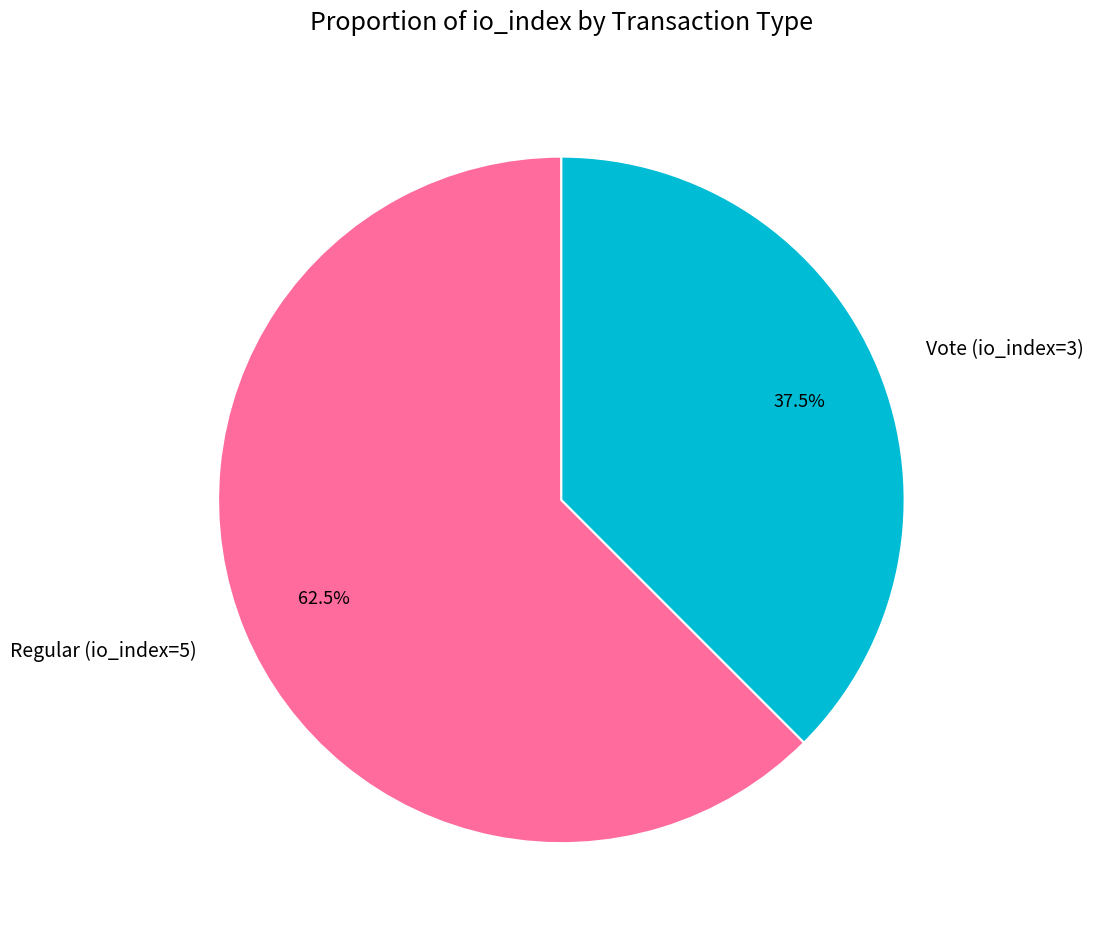

Combined, what portion of the pie is Vote (io_index=3) and Regular (io_index=5)?

100.0%